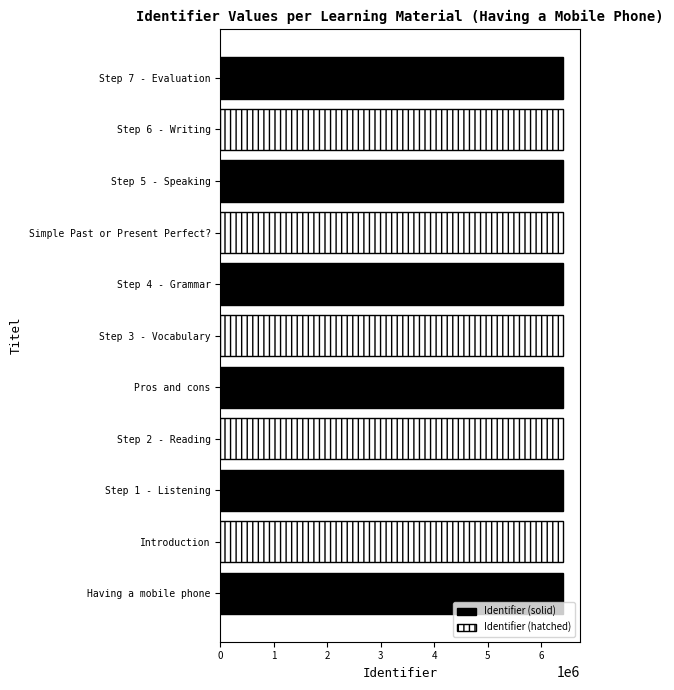

What is the sum of the values at Step 7 - Evaluation and Having a mobile phone?

12820359